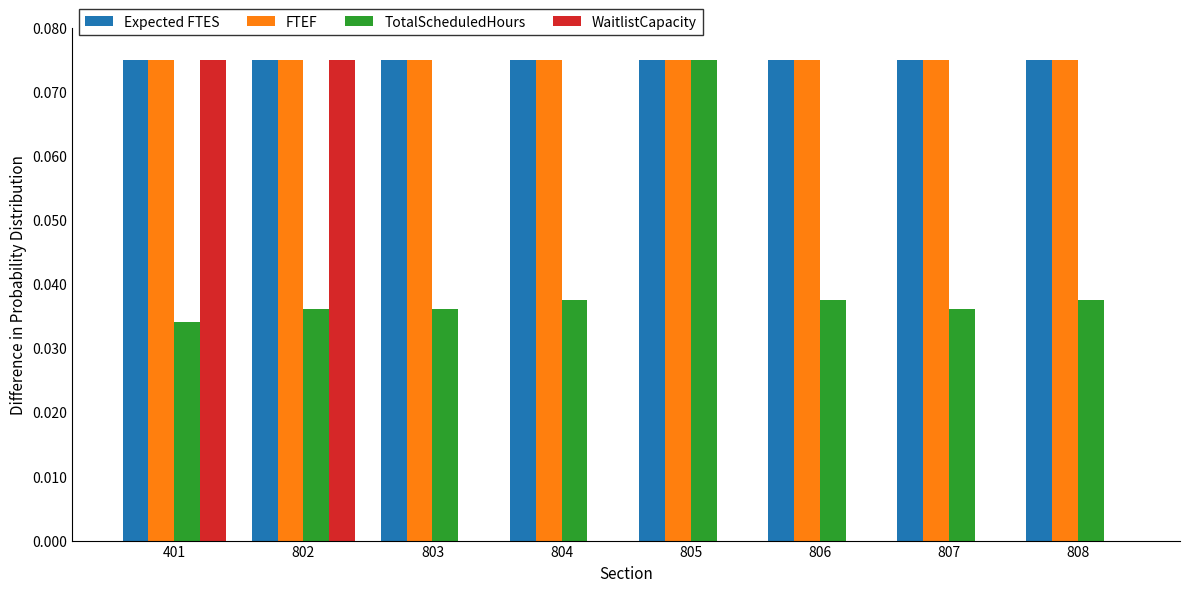

Which series changed the most between 802 and 806?

WaitlistCapacity